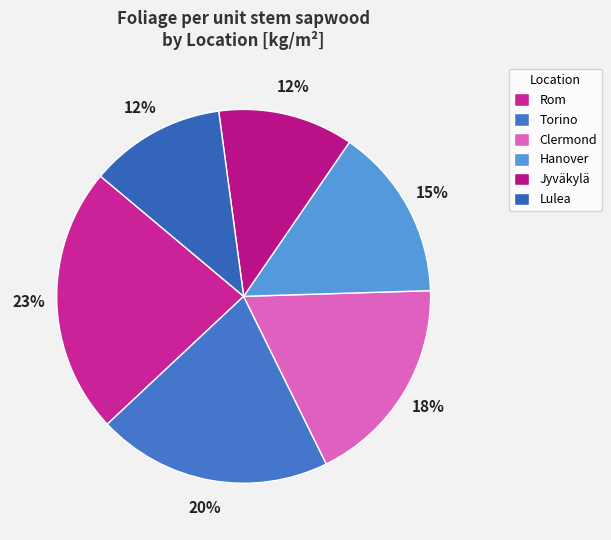

Does Jyväkylä account for over 50% of the chart?

No